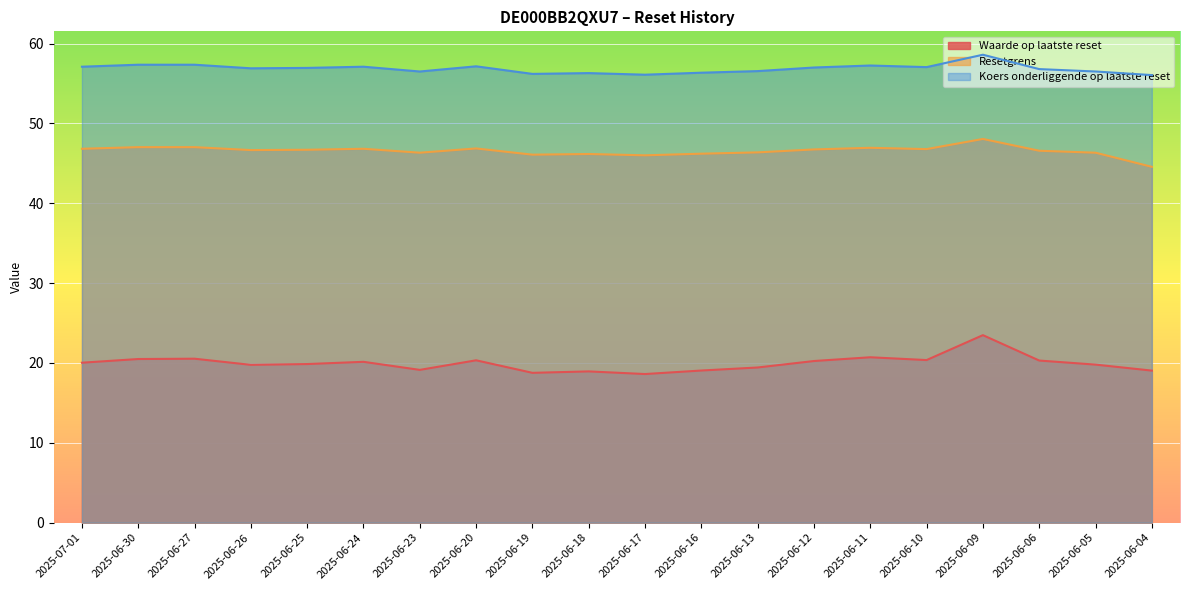

How many interior local valleys does the Waarde op laatste reset series have?

5